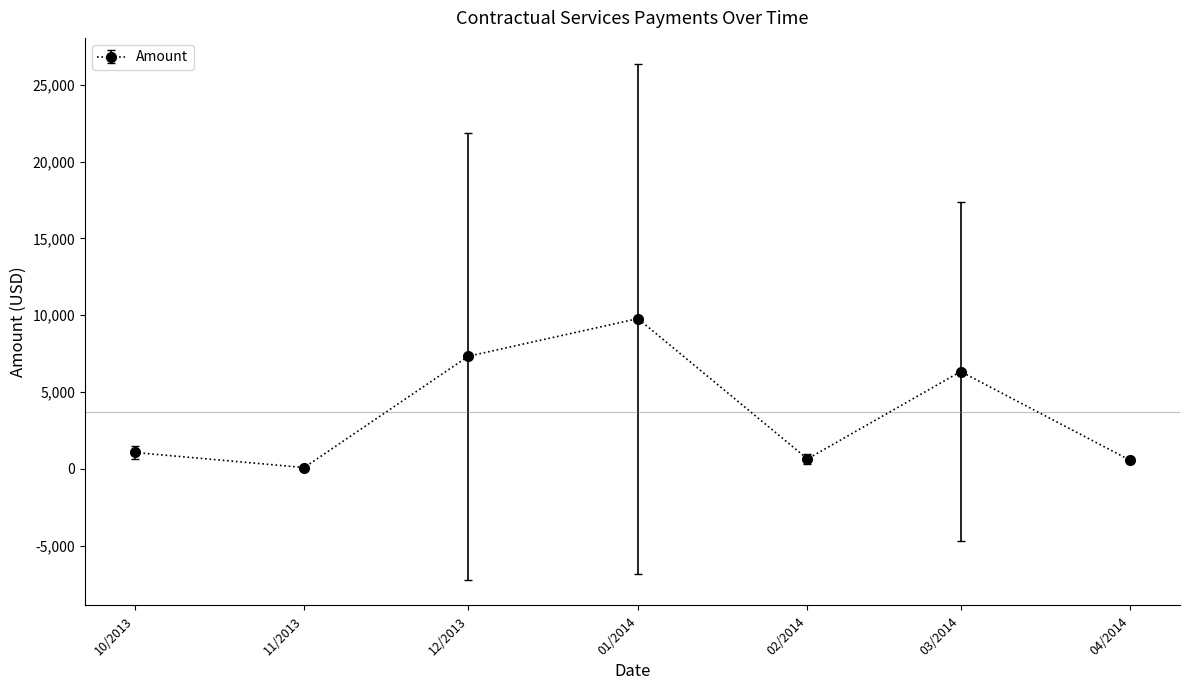

At which label is the value closest to 4932?

03/2014